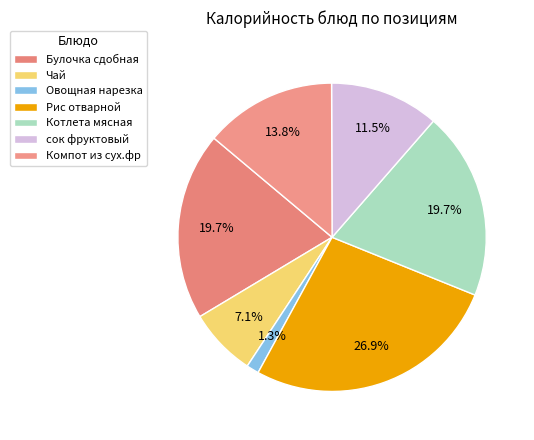

To the nearest percent, what is the difference between the largest and smallest slice percentages?

26%